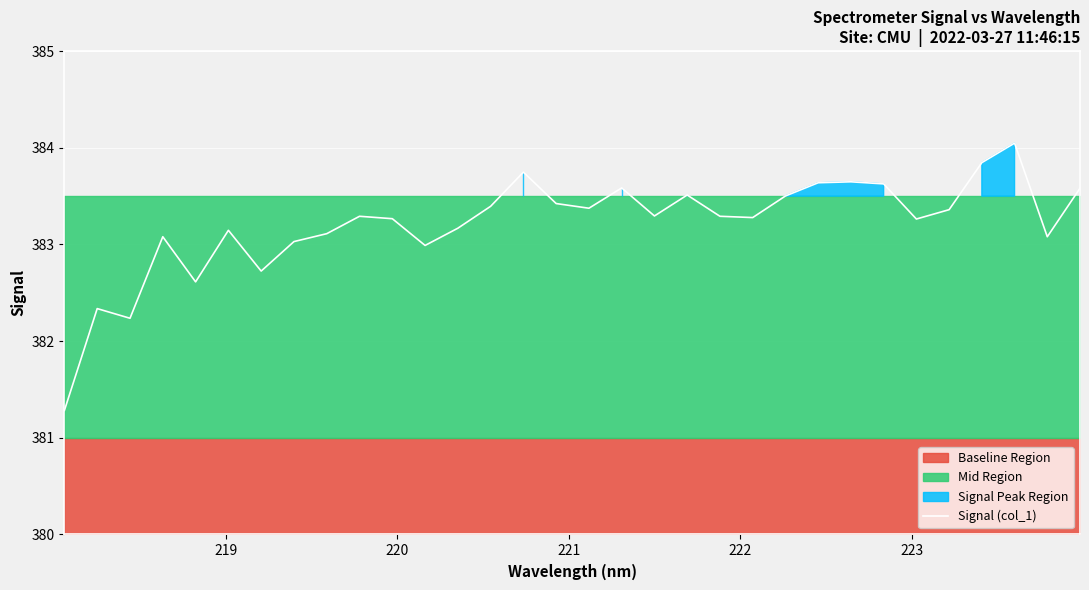

What is the maximum value for Signal (col_1)?

384.0